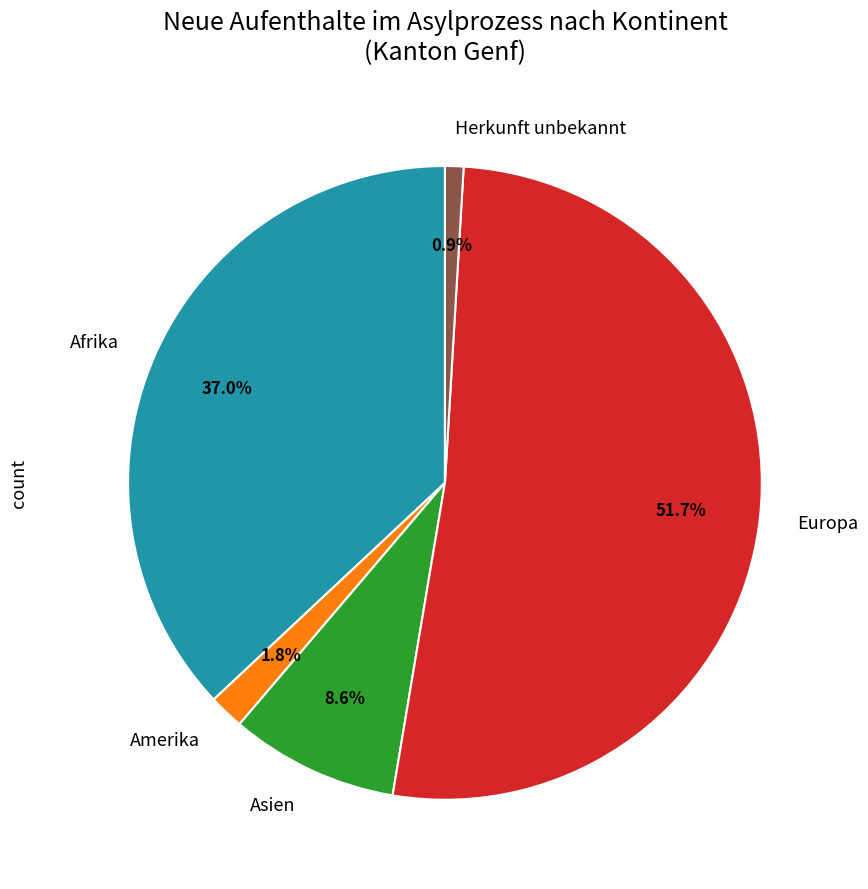

What is the ratio of the value at Afrika to the value at Asien?

4.3